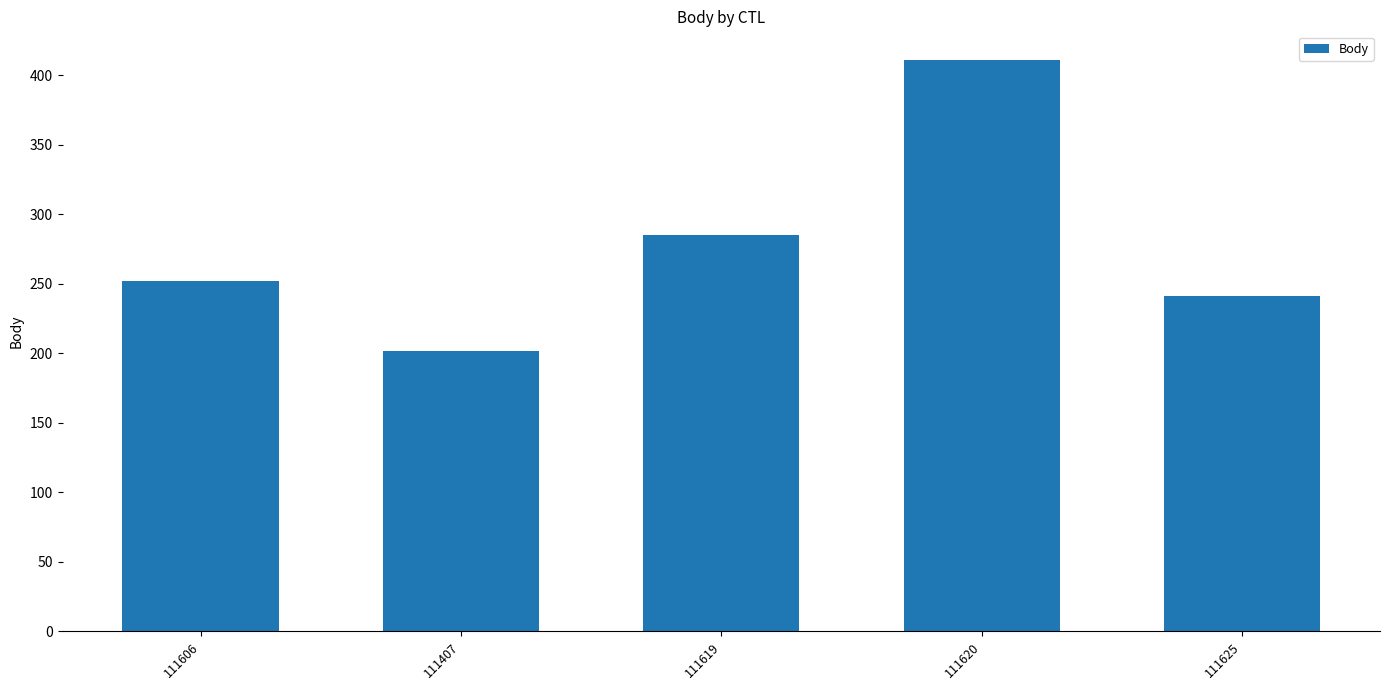

Rank the categories by value from highest to lowest.

111620, 111619, 111606, 111625, 111407